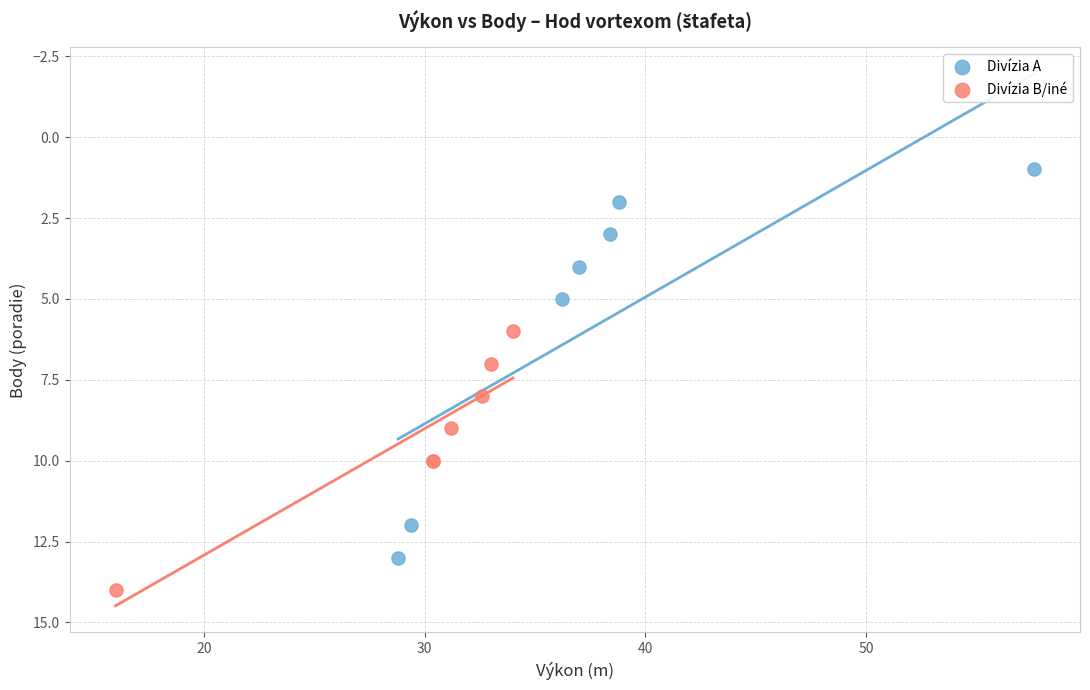

Which series contains the highest Y value?

Divízia B/iné